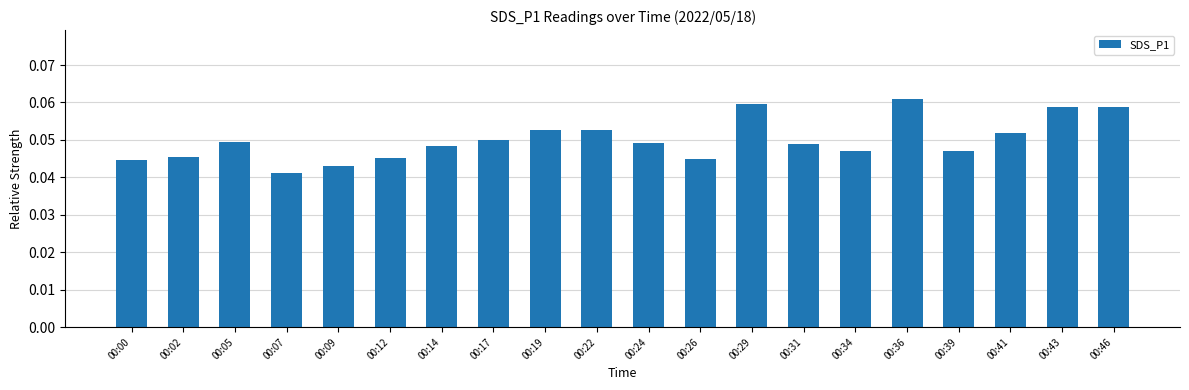

What is the sum of all values?

1.0